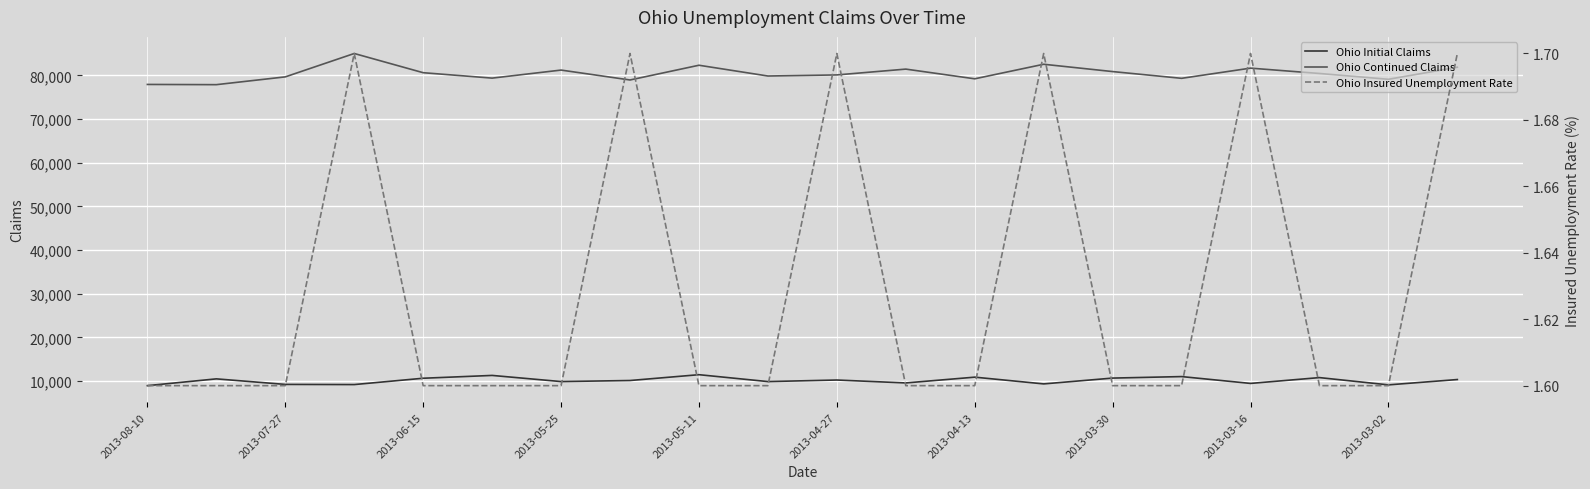

True or false: Ohio Continued Claims and Ohio Initial Claims cross at least once.

False